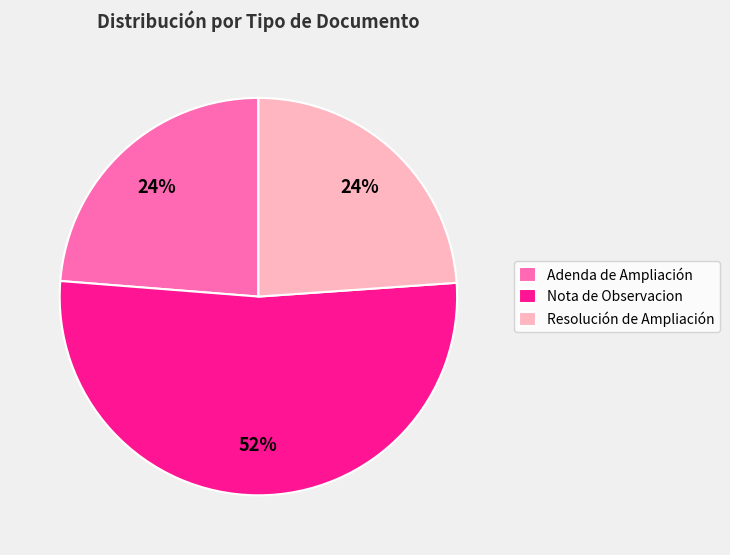

Is it true that Adenda de Ampliación is 15% of the pie?

False